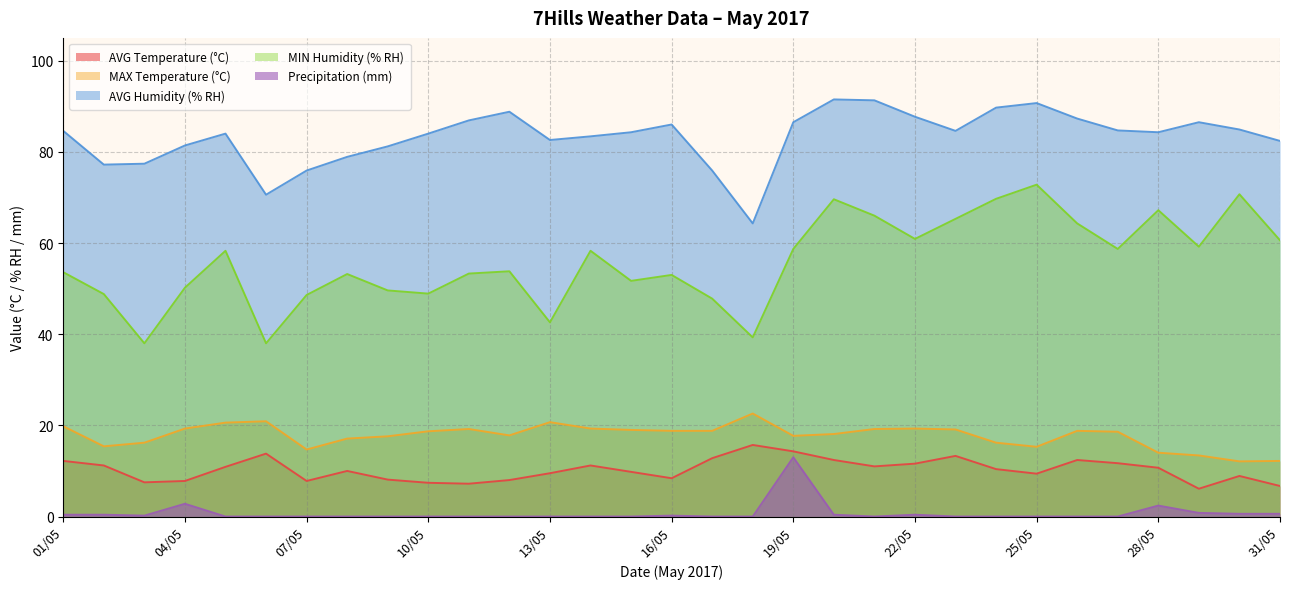

At how many categories does at least one series exceed 12?

31